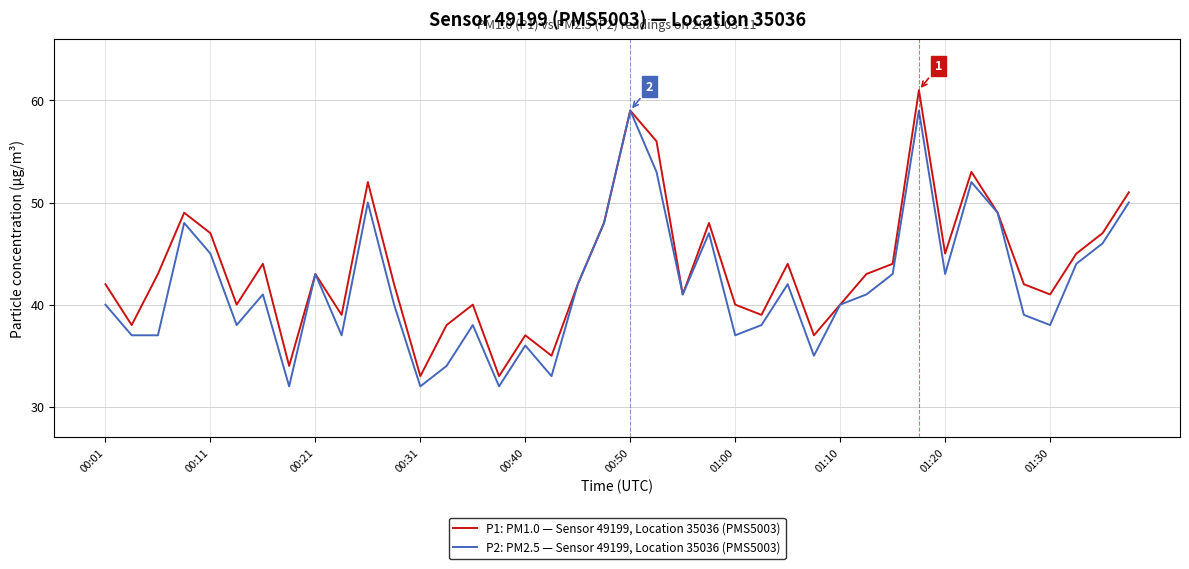

What is the lowest value of the P1: PM1.0 — Sensor 49199, Location 35036 (PMS5003) series?

33